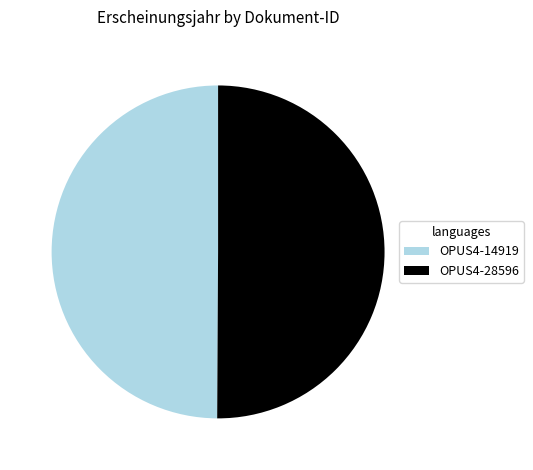

Approximately how many times larger is the value at OPUS4-28596 compared to OPUS4-14919?

1.0